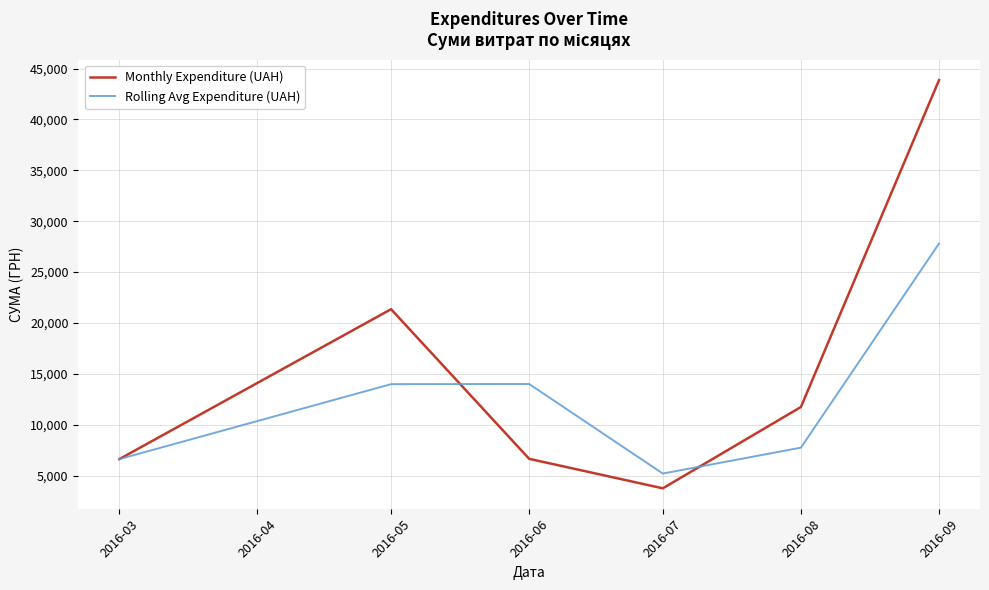

What are all the series names shown in the legend?

Monthly Expenditure (UAH), Rolling Avg Expenditure (UAH)